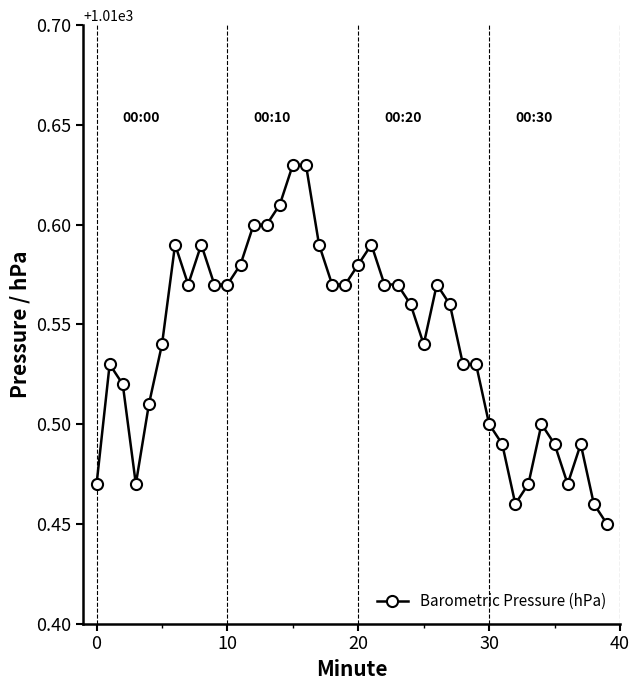

Is it true that the value at 20 is 503.7?

False